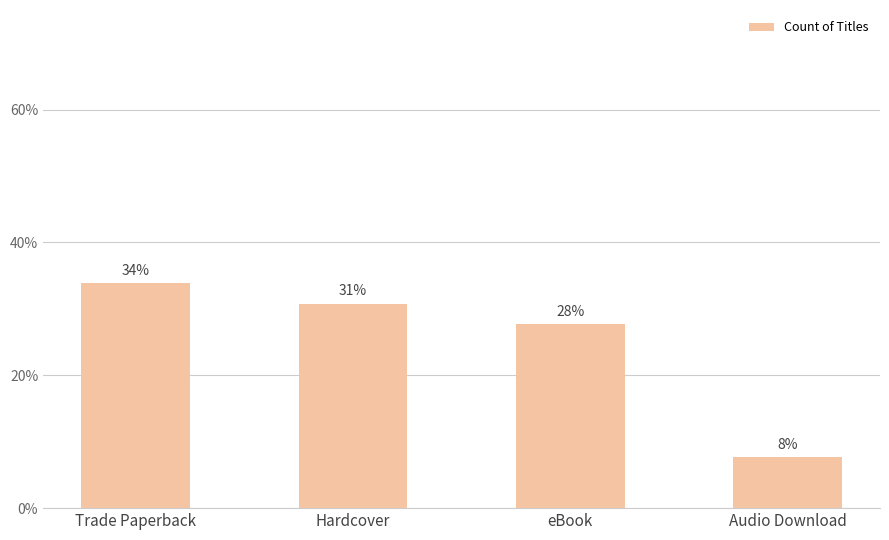

What is the smallest value displayed?

7.7